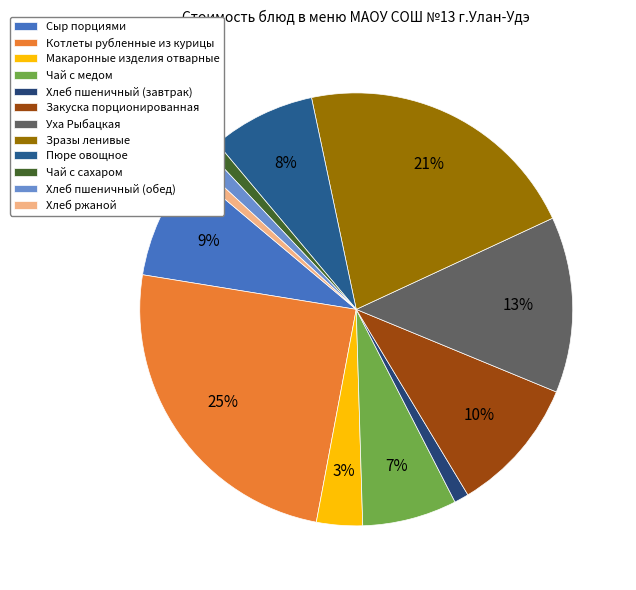

To the nearest percent, what is the average slice percentage?

8%